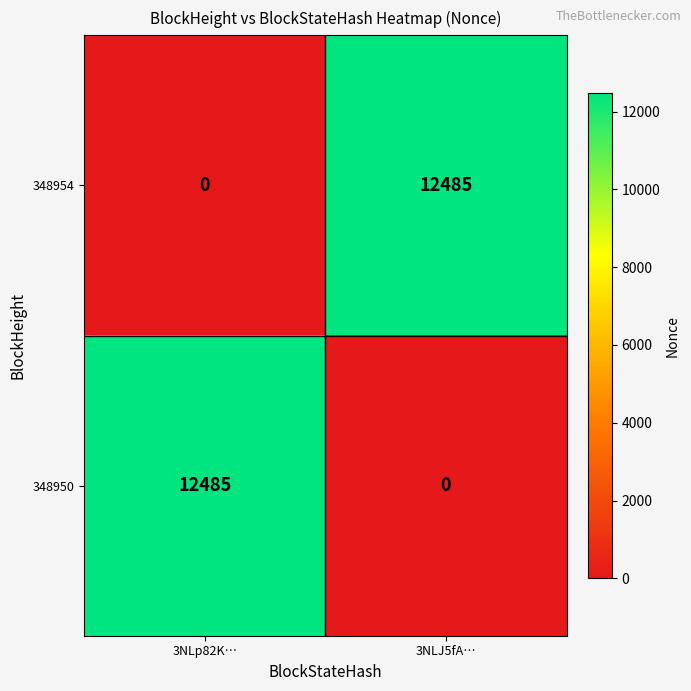

At 3NLp82K…, list the series in order from smallest to largest.

348954, 348950